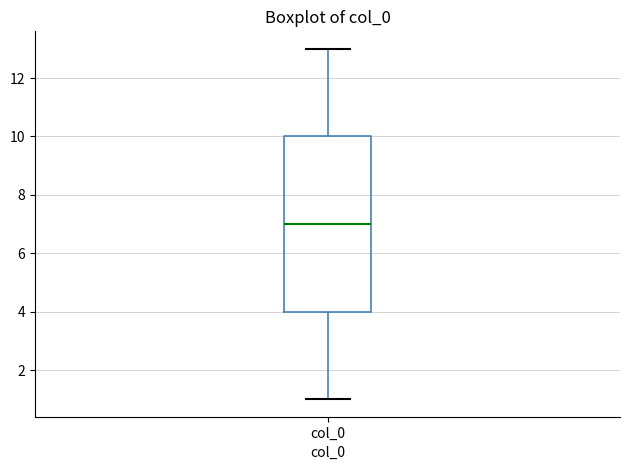

Where does the median line of the box for col_0 sit on the y-axis? The values are not printed on the chart, so give them approximately, as read against the axis.

7